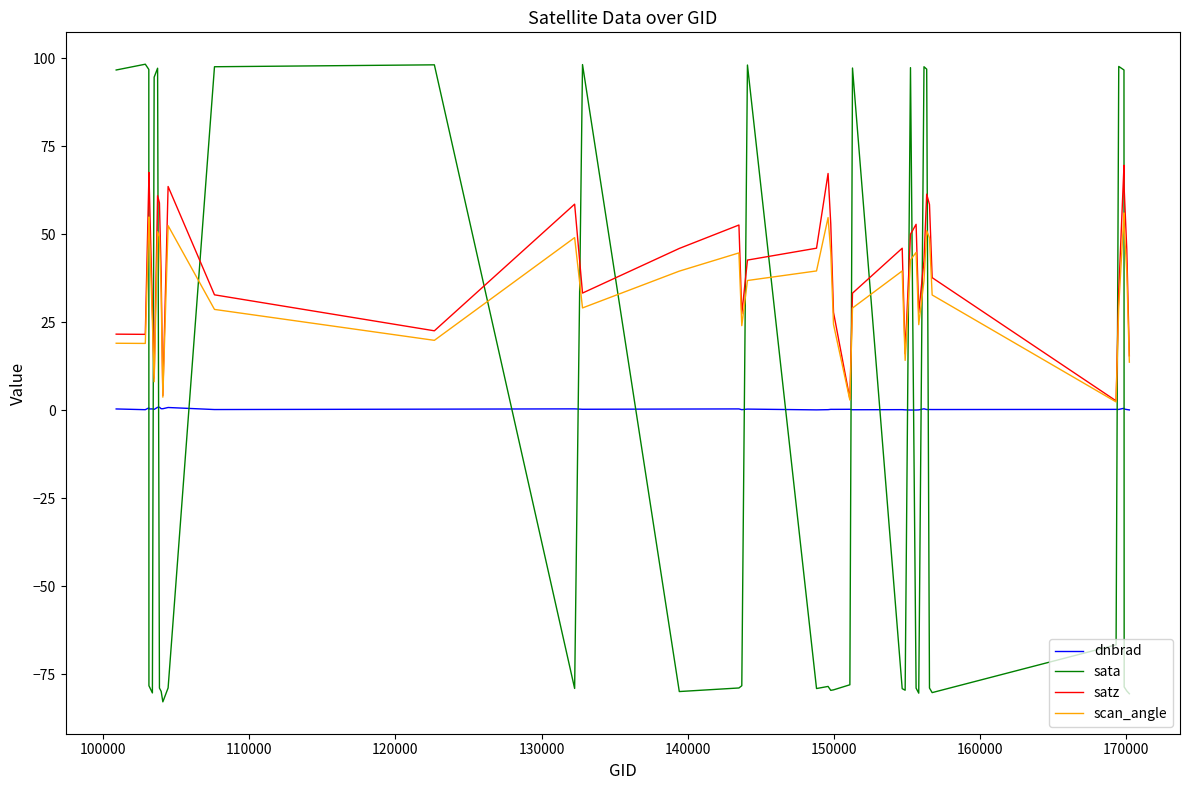

What is the greatest value displayed?

98.3